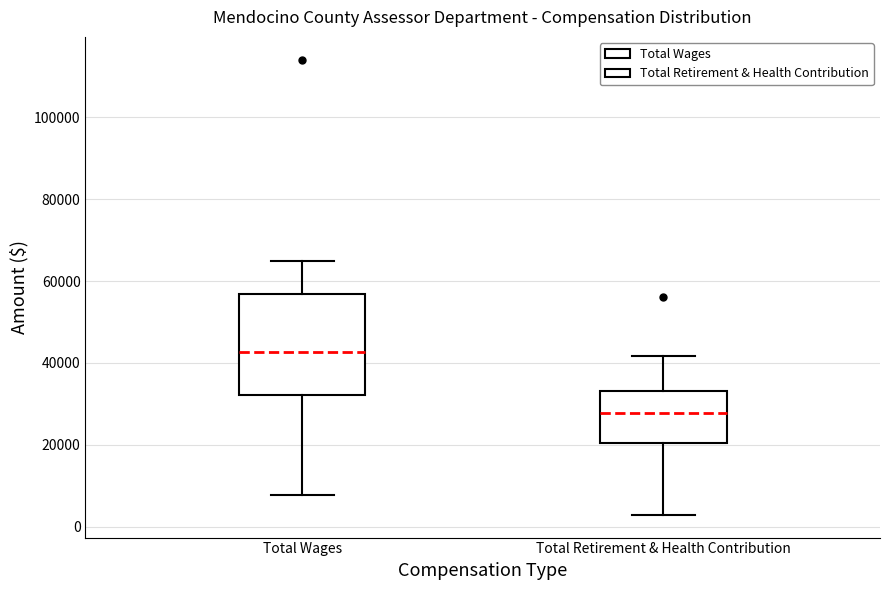

Reading left to right, read every box against the y-axis: the position of its median line, the range the box covers, and the ends of its whiskers. The values are not printed on the chart, so give them approximately, as read against the axis.

Total Wages: median 42000, box 32000 to 56000, whiskers 8000 to 64000
Total Retirement & Health Contribution: median 28000, box 20000 to 34000, whiskers 2000 to 42000